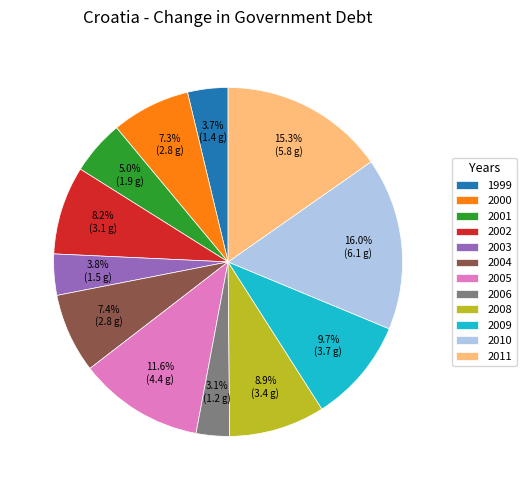

How many segments does this pie chart have?

12